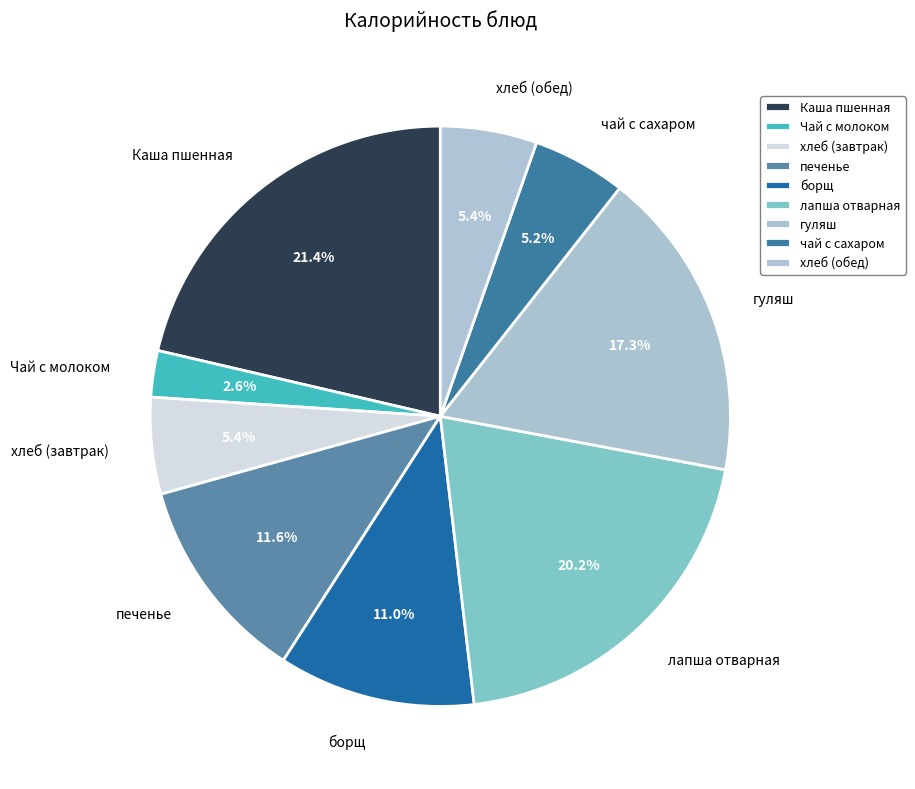

To the nearest percent, what percentage of the pie is хлеб (завтрак)?

5%